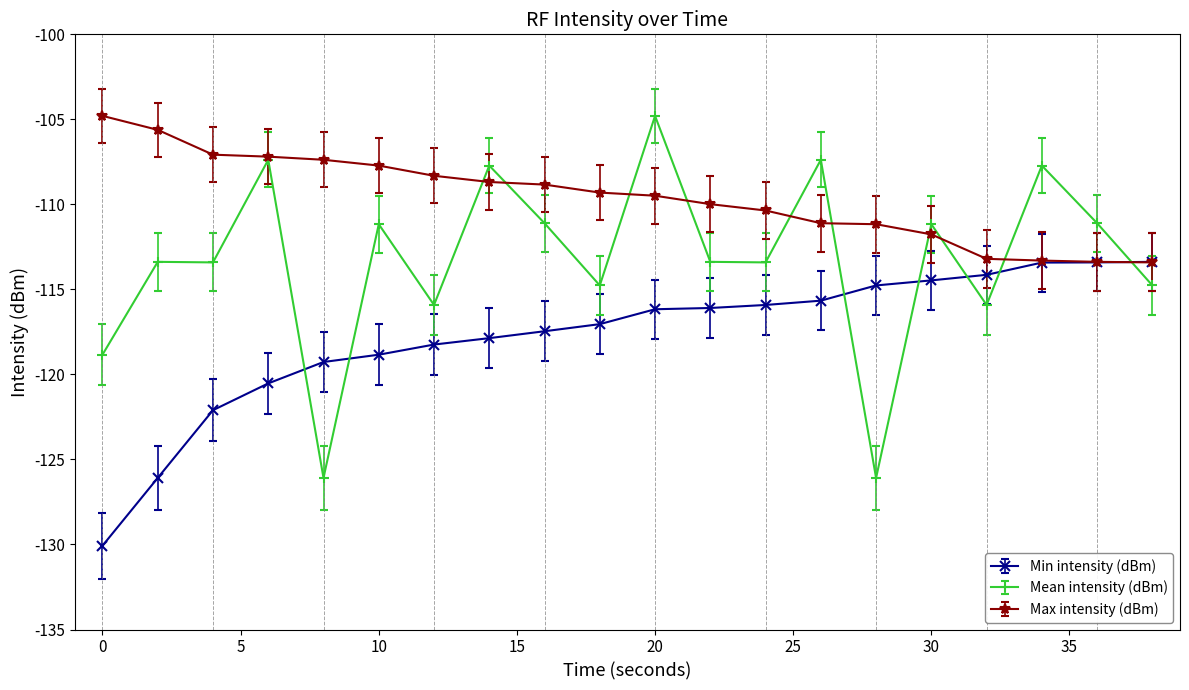

What is the value of the Max intensity (dBm) point at the 20th from the left?

-113.4